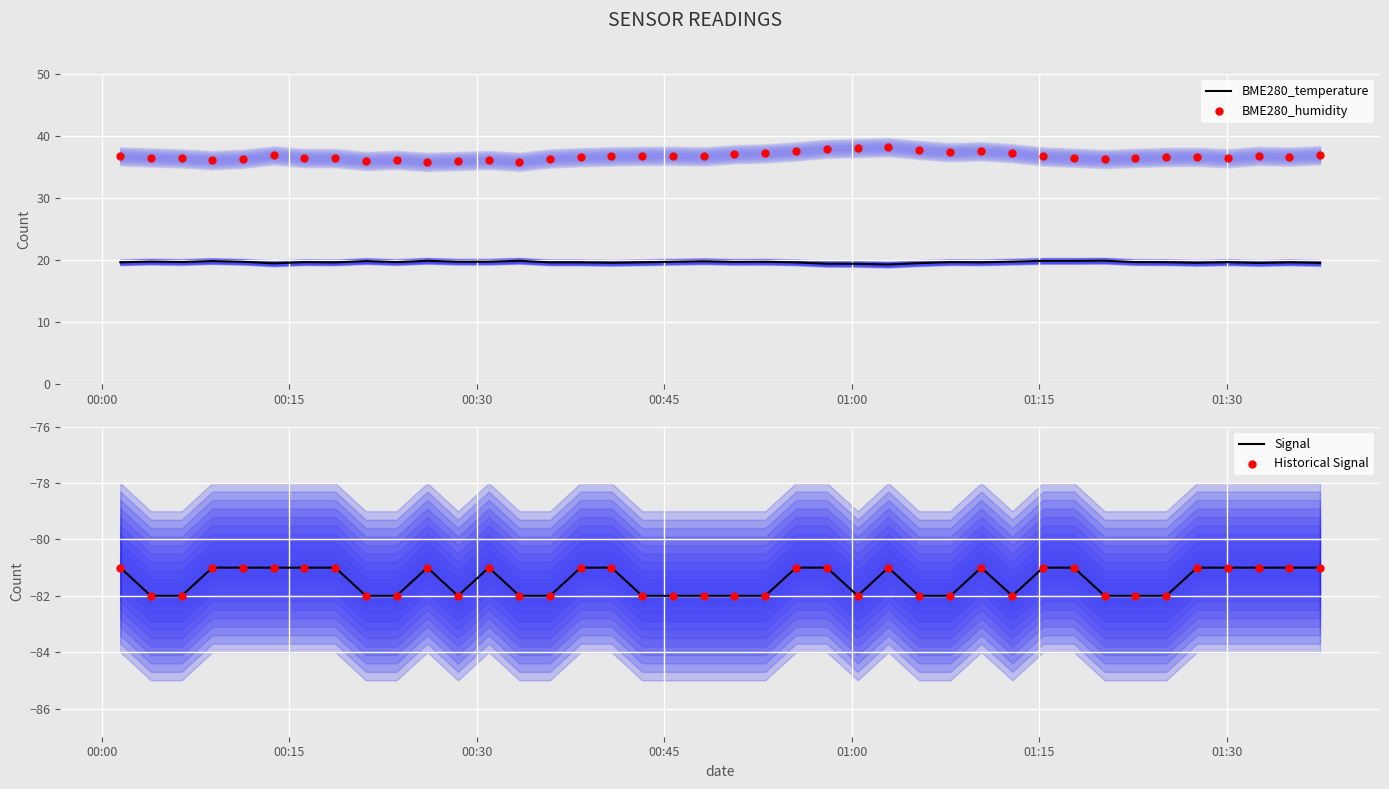

What is the highest value of the BME280_temperature series?

19.9